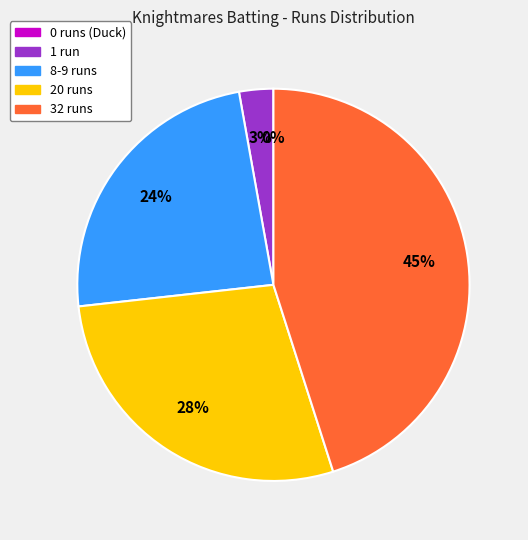

Is there any slice that represents more than half of the pie?

No